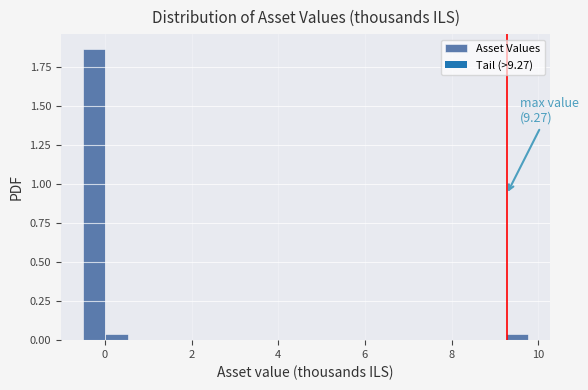

Read against the x-axis, roughly where is the centre of the tallest bar?

-0.2